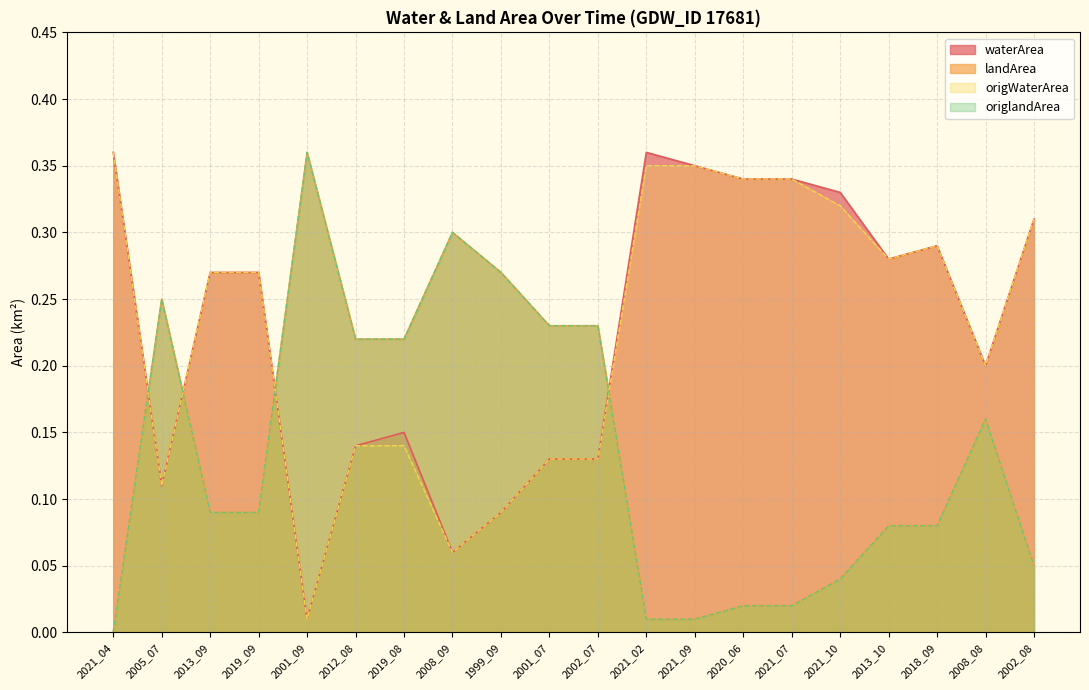

Where is the first local minimum for waterArea?

2005_07